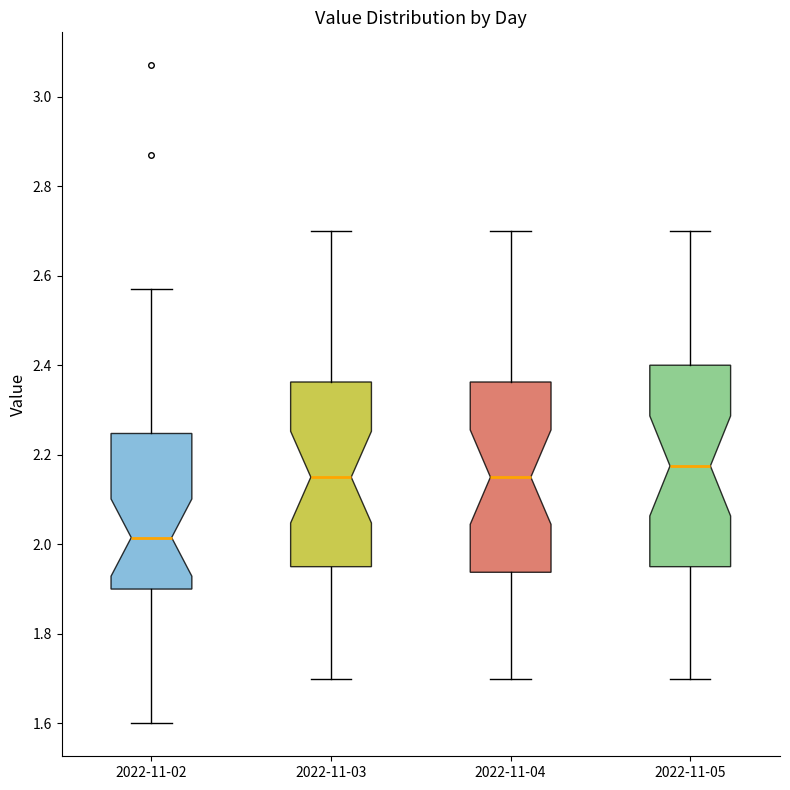

Reading left to right, transcribe this box plot: for each box, give where its median line is, the range the box spans, and where its two whiskers end, as read against the y-axis. The values are not printed on the chart, so give them approximately, as read against the axis.

2022-11-02: median 2.02, box 1.90 to 2.24, whiskers 1.60 to 2.58
2022-11-03: median 2.16, box 1.96 to 2.36, whiskers 1.70 to 2.70
2022-11-04: median 2.16, box 1.94 to 2.36, whiskers 1.70 to 2.70
2022-11-05: median 2.18, box 1.96 to 2.40, whiskers 1.70 to 2.70